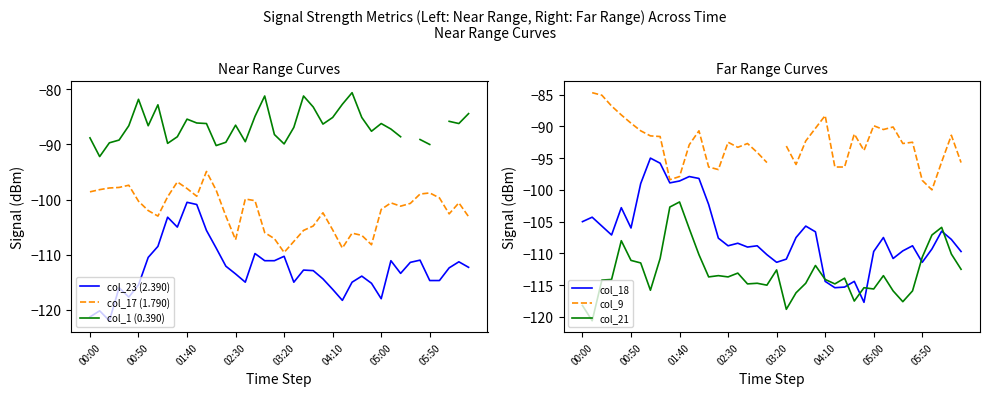

True or false: col_17 (1.790) has a value of -47.9 at 01:40.

False